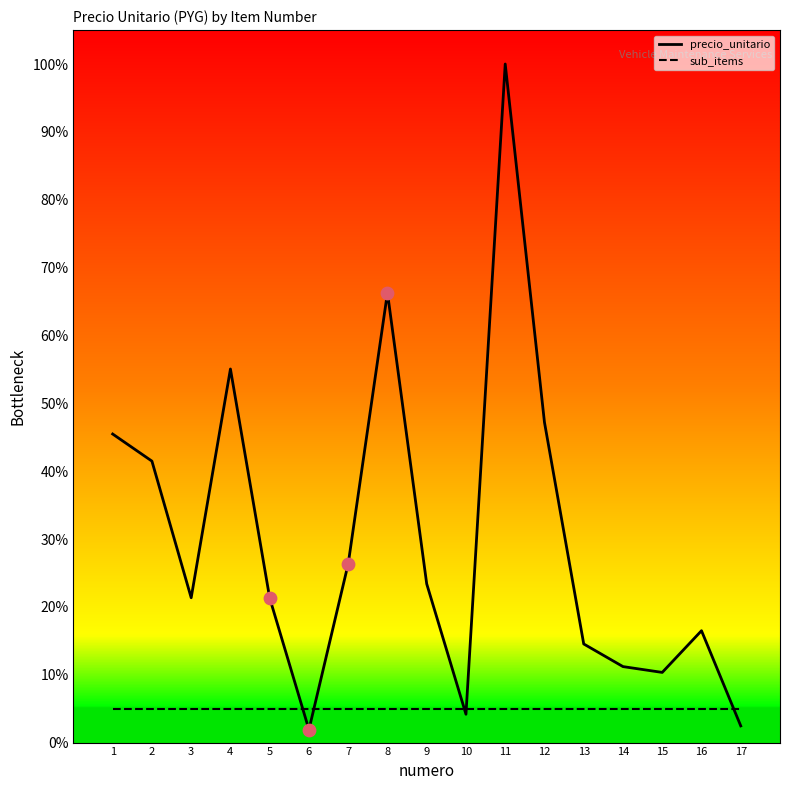

What are all the series names shown in the legend?

precio_unitario, sub_items